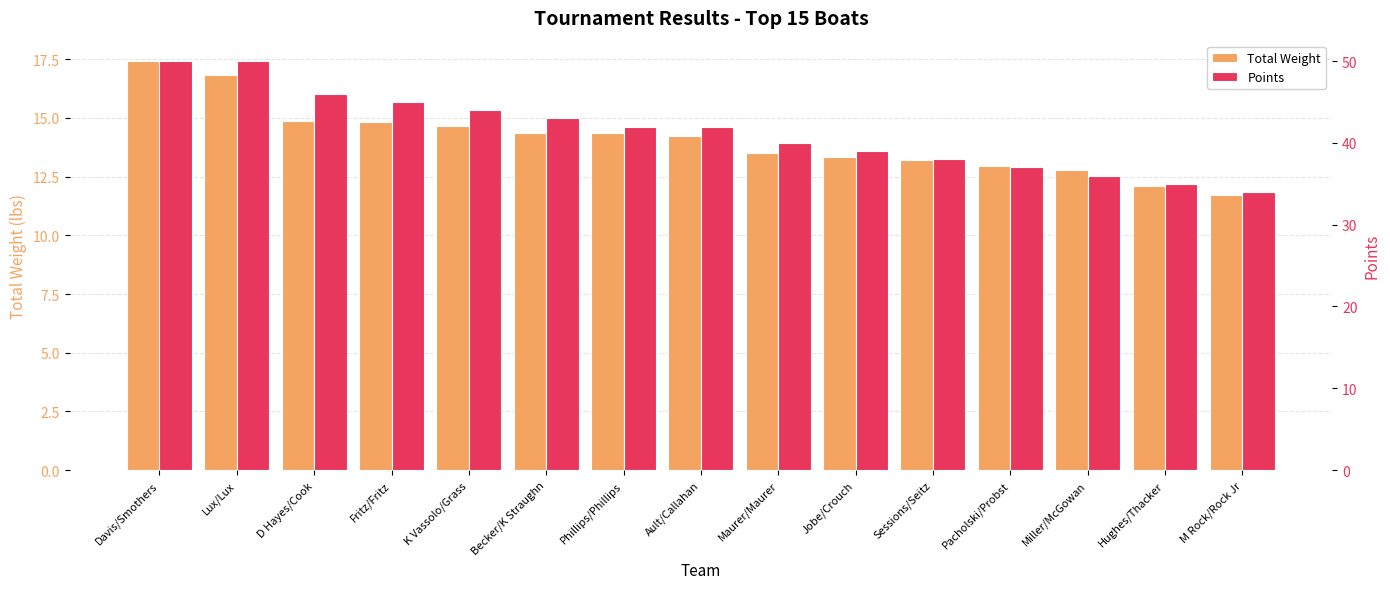

Which has a higher value, K Vassolo/Grass or Pacholski/Probst?

K Vassolo/Grass